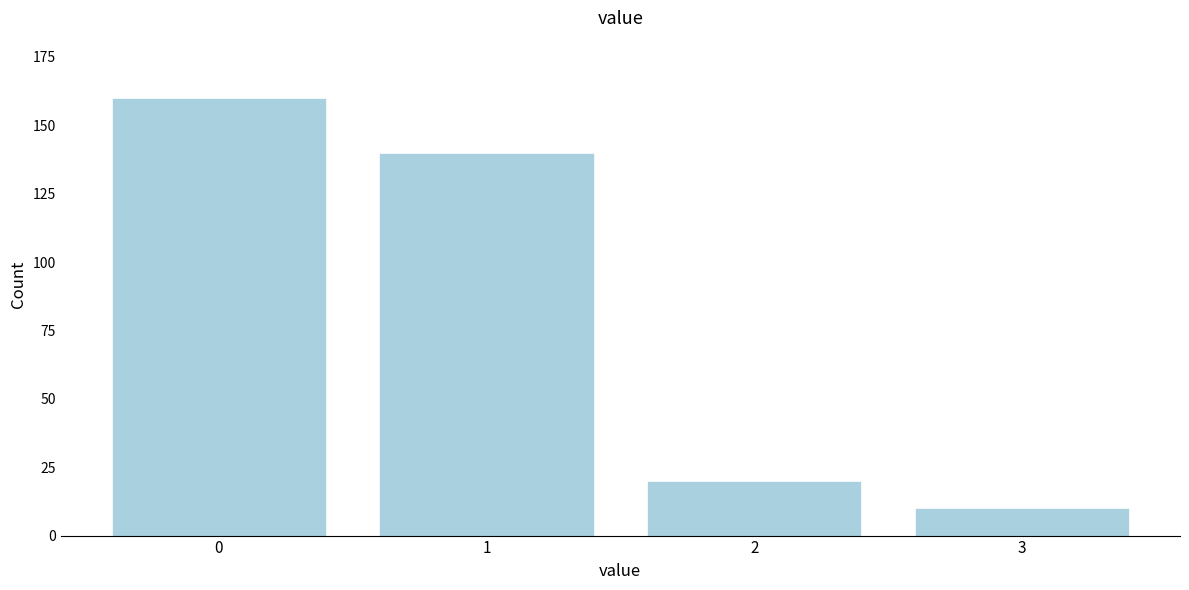

Reading right to left, what are all the values shown in this chart?

10	20	140	160